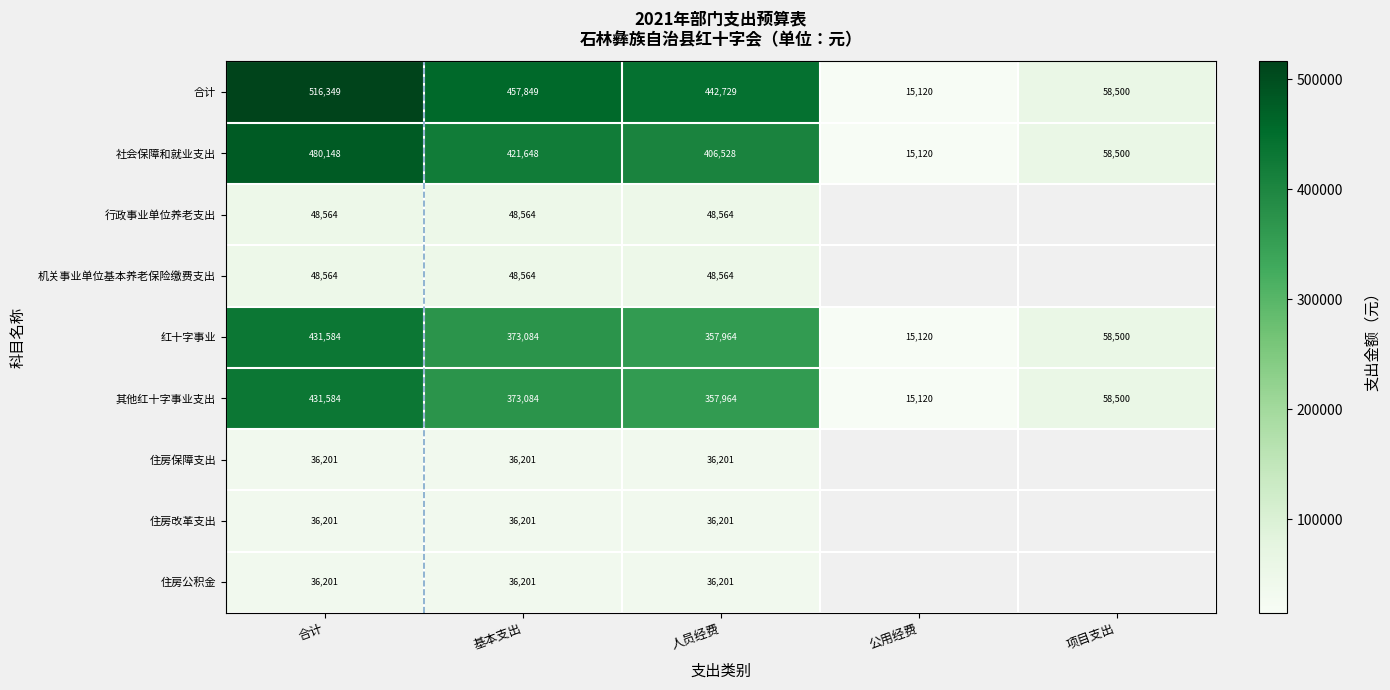

What is the total value across all series at 人员经费?

1770916